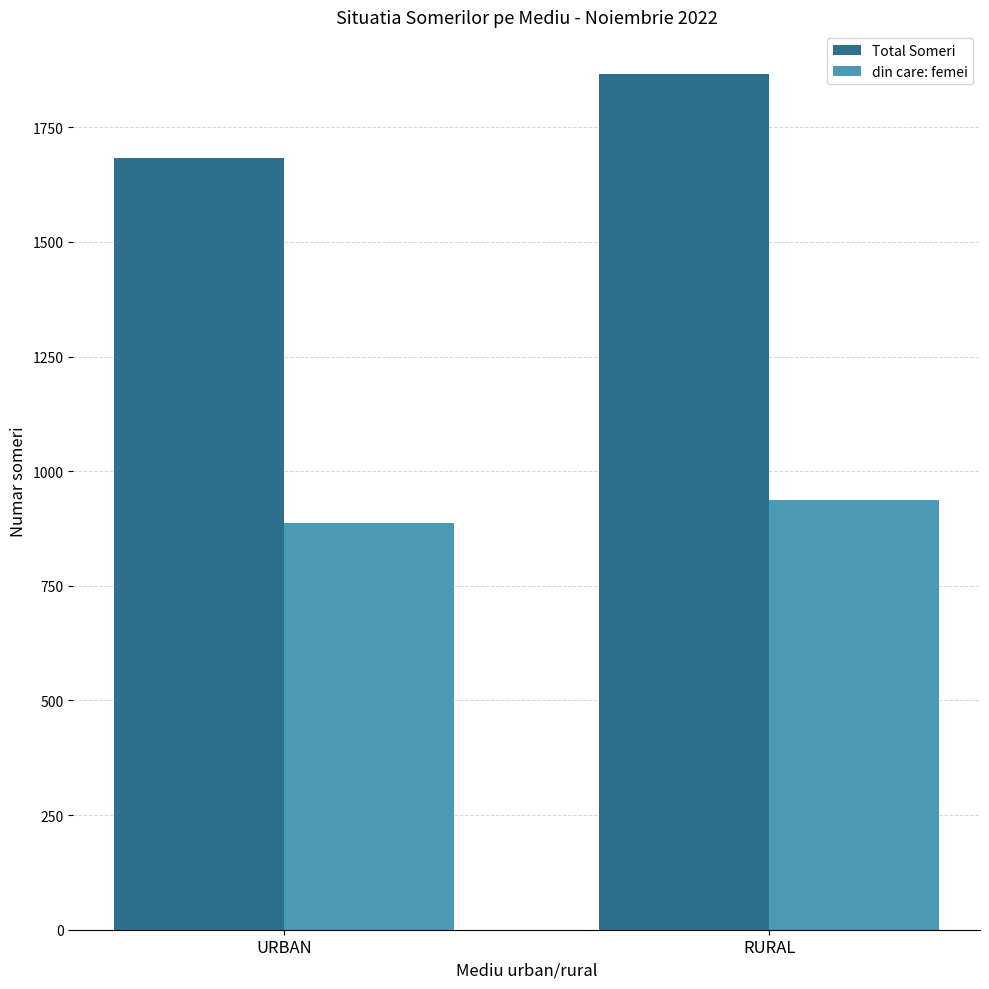

What are all the series names shown in the legend?

Total Someri, din care: femei